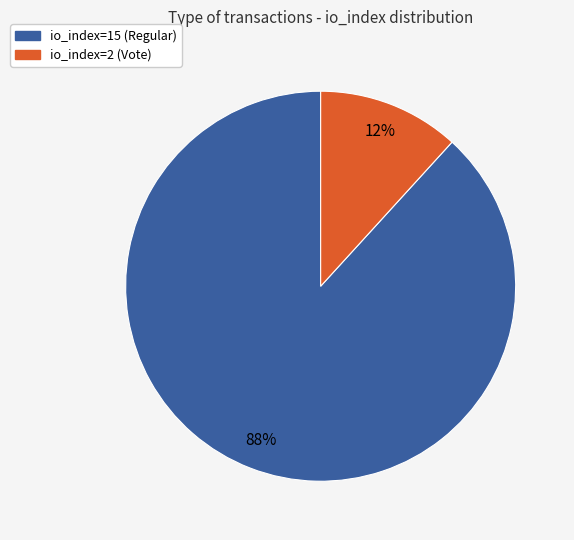

Which category has the smallest portion of the pie?

io_index=2 (Vote)